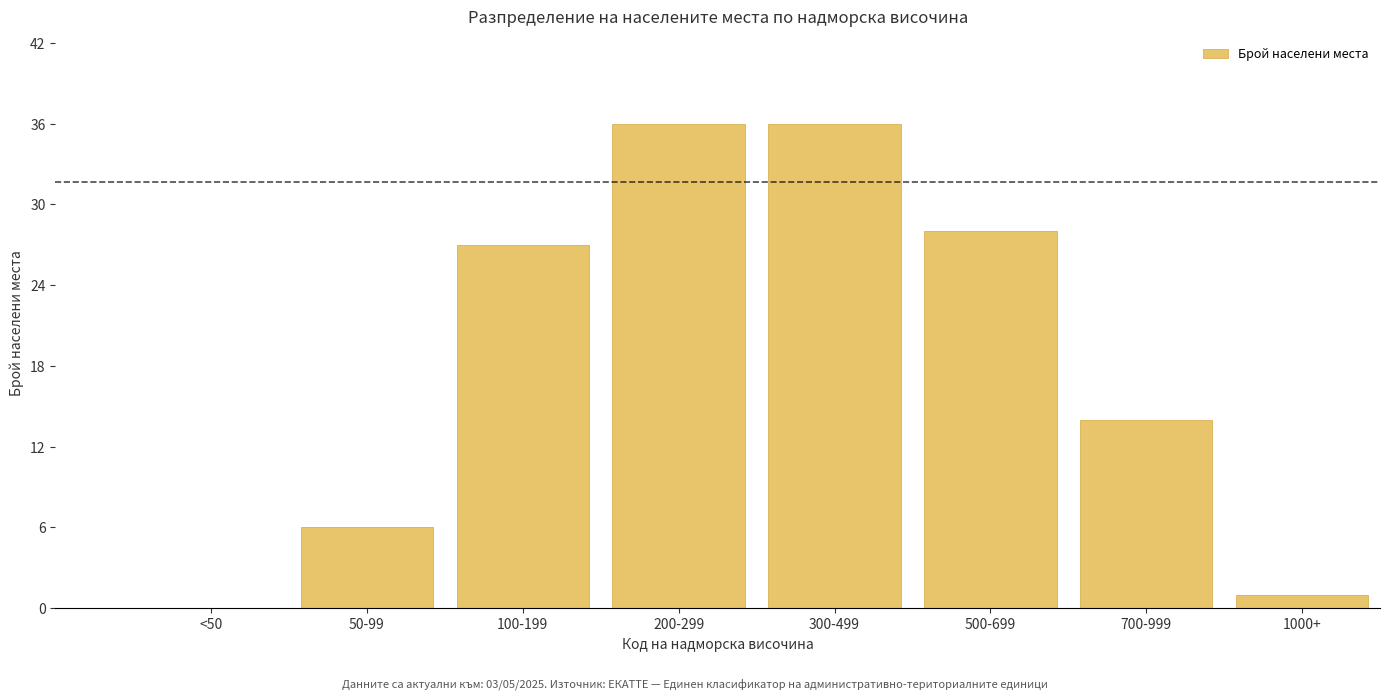

Reading left to right, list all the values displayed in this chart.

<50=0	50-99=6	100-199=27	200-299=36	300-499=36	500-699=28	700-999=14	1000+=1